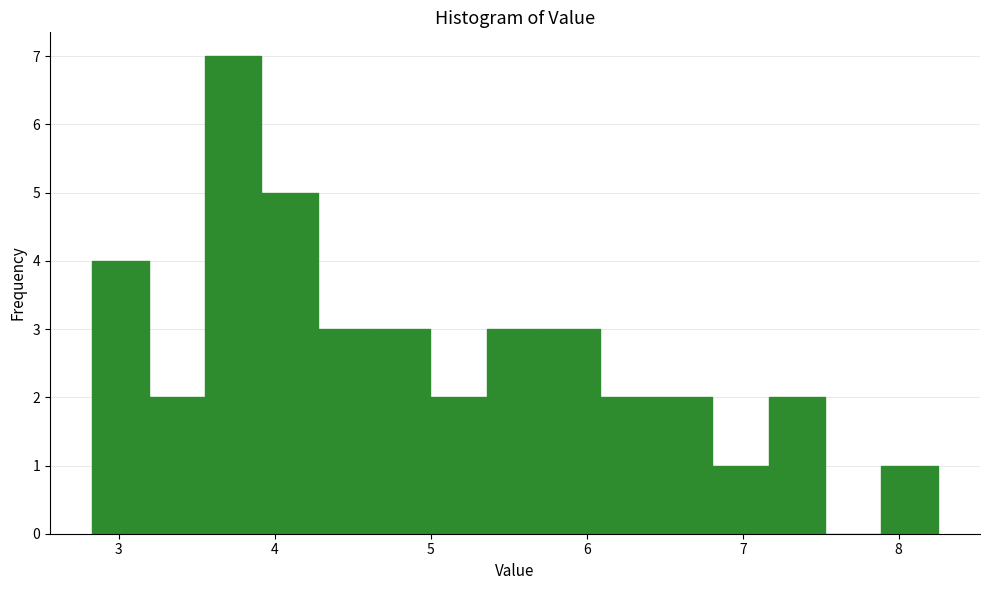

Around what value on the x-axis is the tallest bar? Give the approximate position of its centre, as read against the axis.

3.7